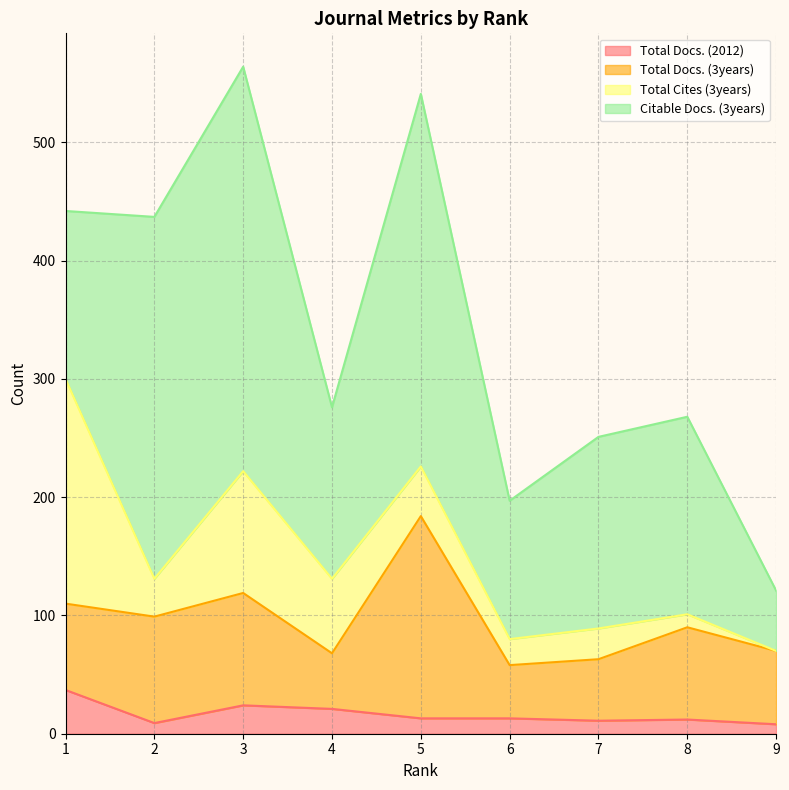

At which category is the sum across all series the highest?

3